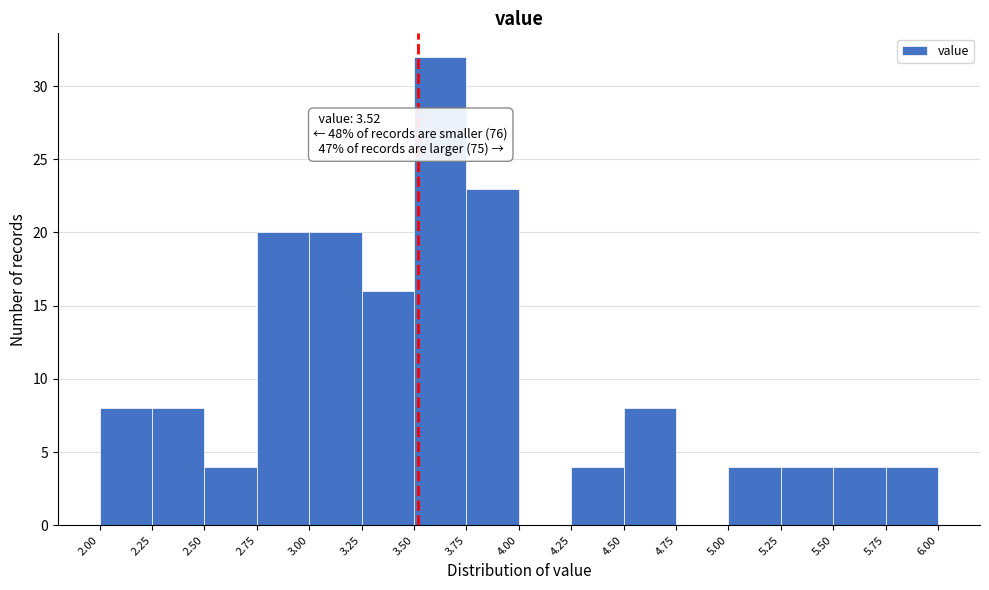

Over which range of the x-axis is the bar tallest?

3.50 to 3.75